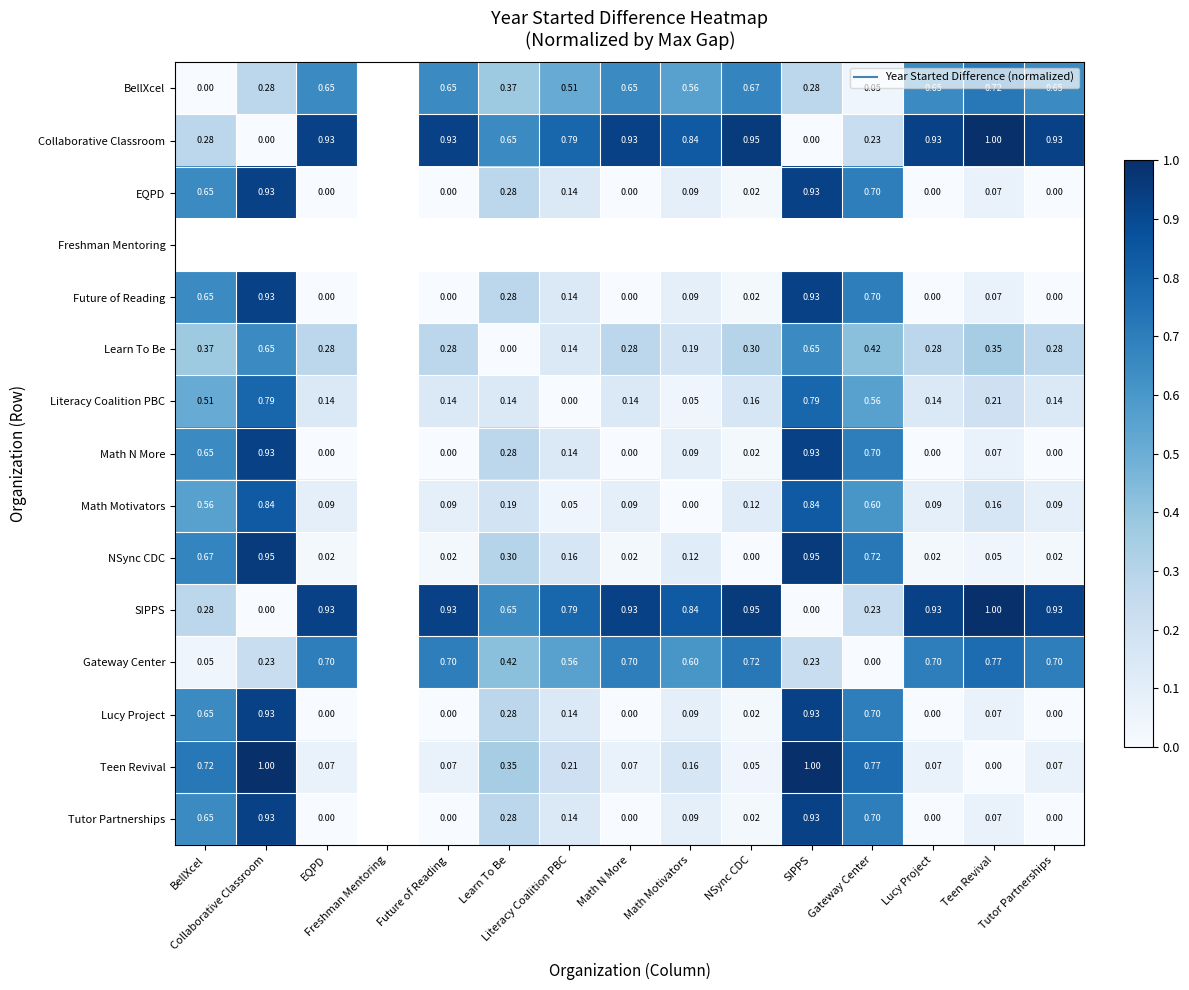

Which series has the largest range (max minus min)?

Collaborative Classroom